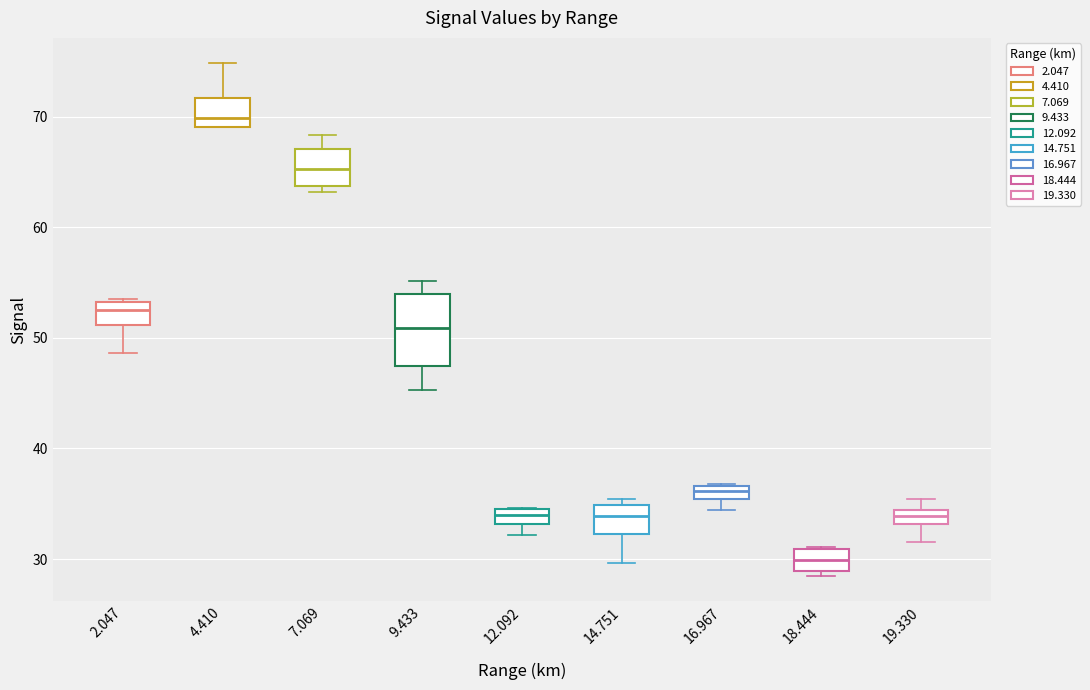

Where is the lower edge of the box at x = 14.751 on the y-axis? The values are not printed on the chart, so give them approximately, as read against the axis.

32